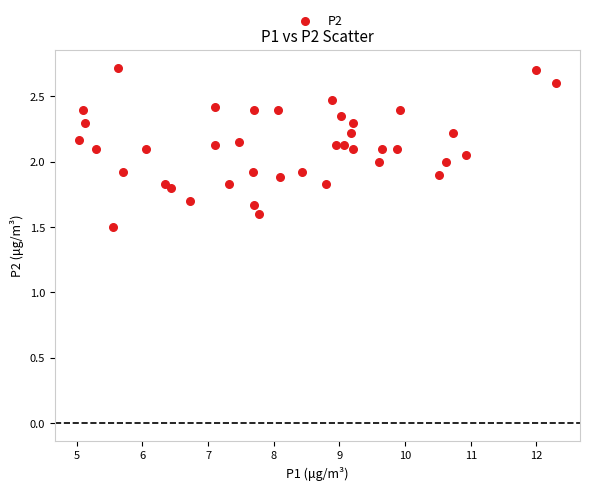

What is the range of Y values (max minus min)?

1.2